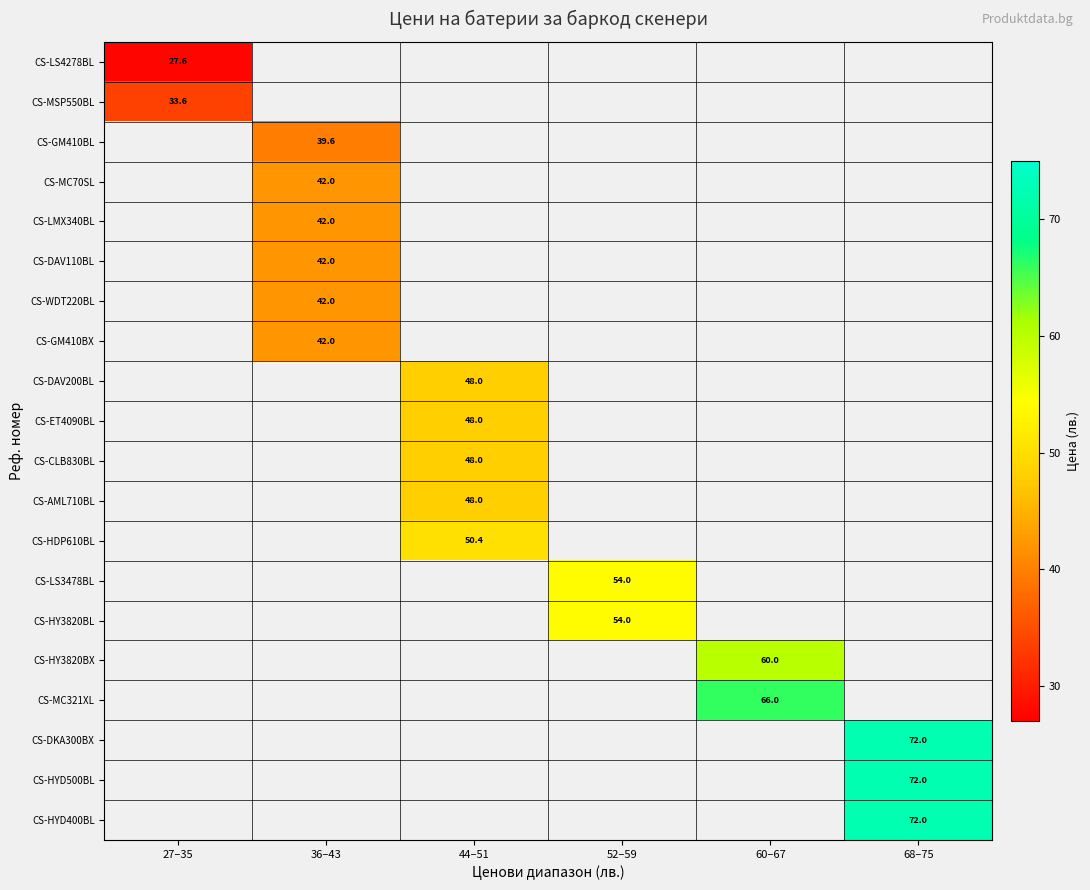

The value of CS-AML710BL at 44–51 is 62.7. True or false?

False